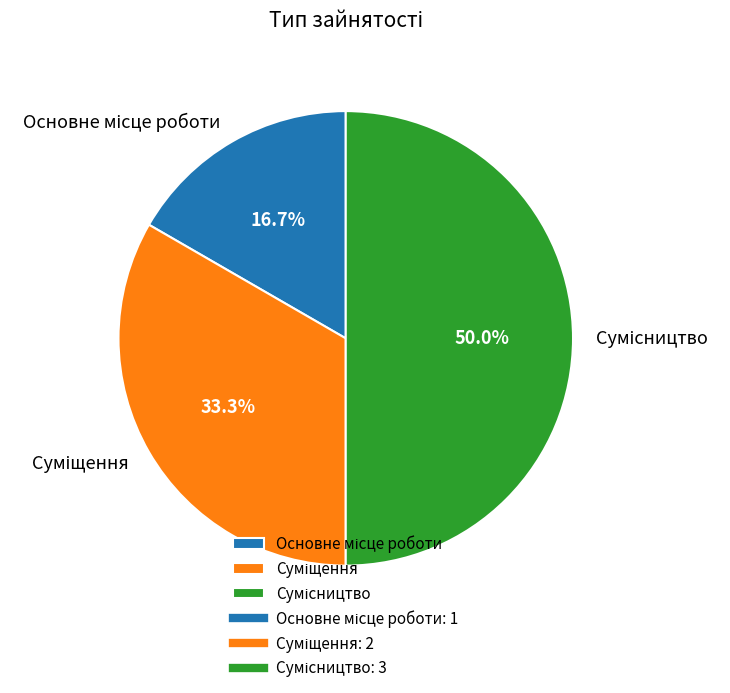

Is there a majority slice in this chart?

No